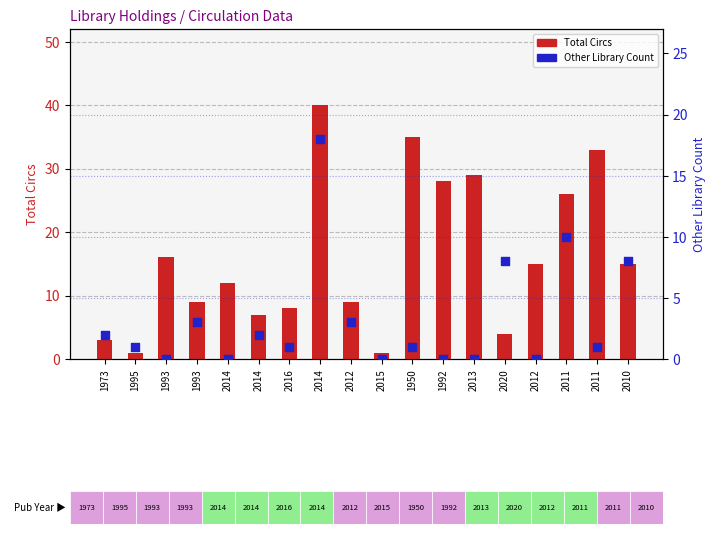

Which series contains the lowest Y value?

Other Library Count